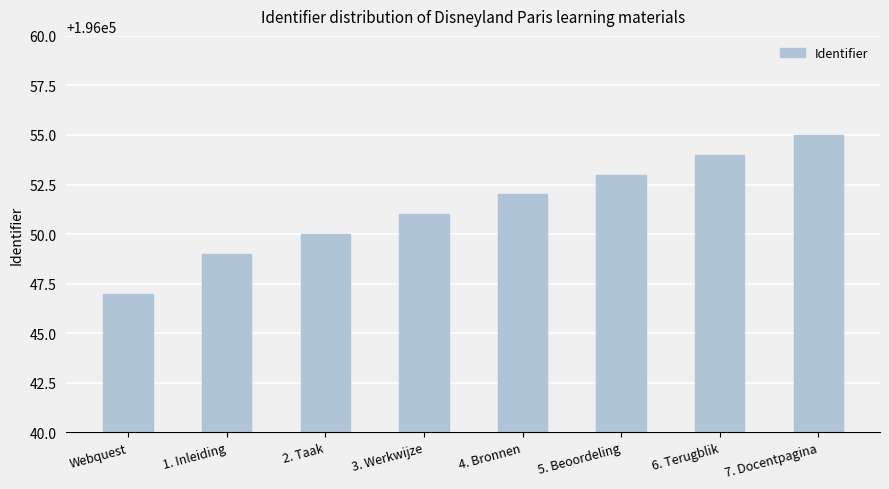

Is it true that the value at 2. Taak is 127890?

False